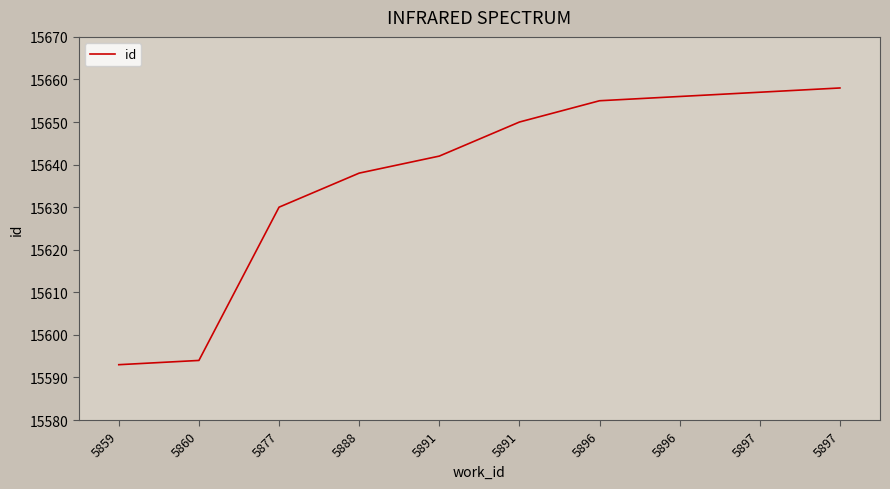

Where does the data first go above 15650?

5896